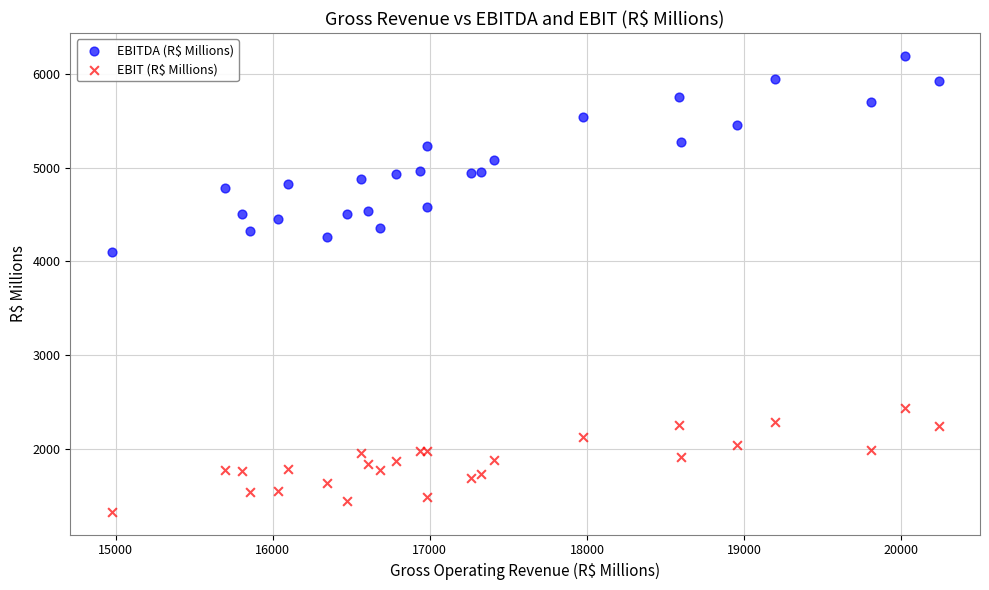

Which series reaches the minimum Y coordinate?

EBIT (R$ Millions)